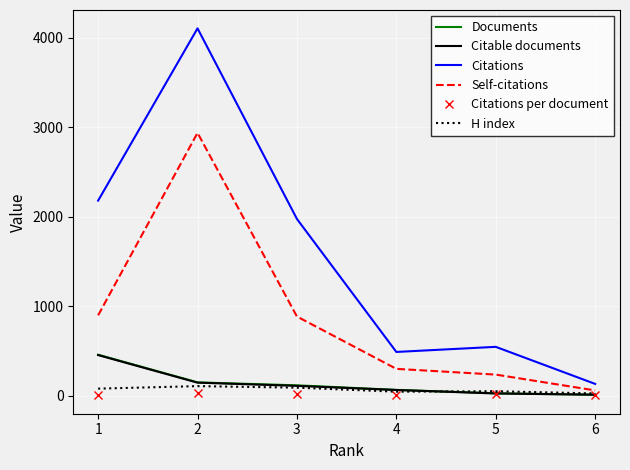

What is the maximum value for Citations?

4106.0